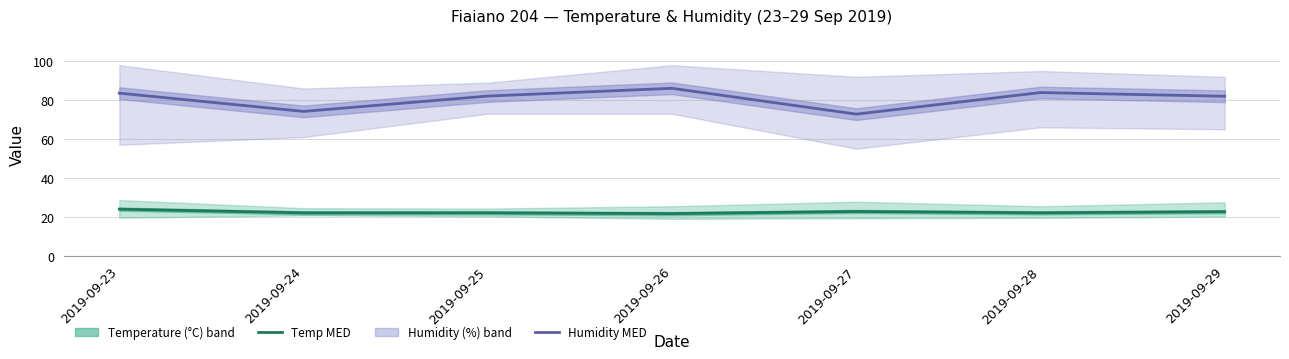

Reading left to right, list all the values displayed in this chart.

Humidity MED: 2019-09-23=83.6	2019-09-24=74.2	2019-09-25=82.1	2019-09-26=86.1	2019-09-27=72.8	2019-09-28=83.9	2019-09-29=82.0
Temp MED: 2019-09-23=23.9	2019-09-24=22.0	2019-09-25=22.0	2019-09-26=21.6	2019-09-27=22.7	2019-09-28=22.0	2019-09-29=22.6